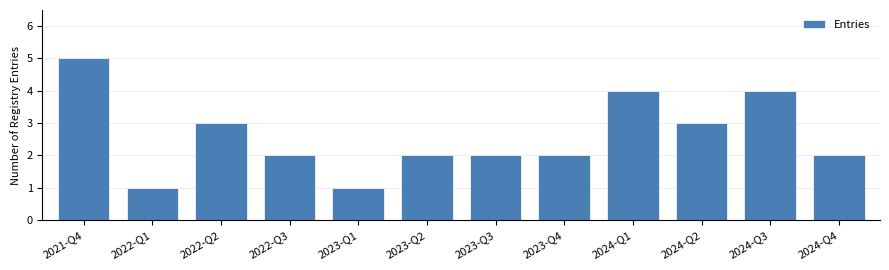

Reading right to left, transcribe all the data shown in this chart.

2	4	3	4	2	2	2	1	2	3	1	5